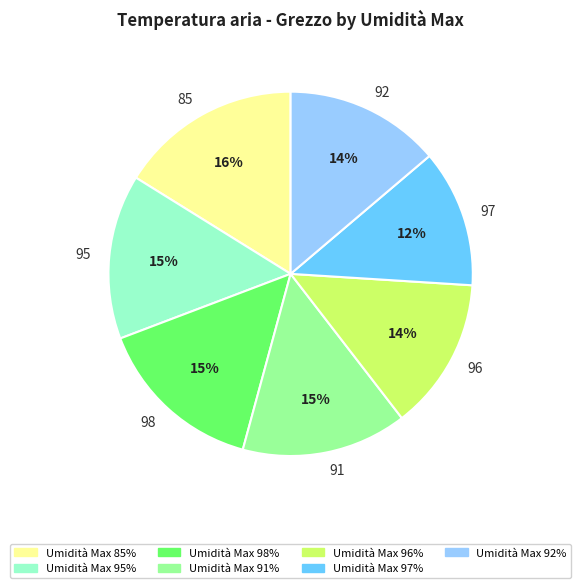

To the nearest percent, what is the average slice percentage?

14%